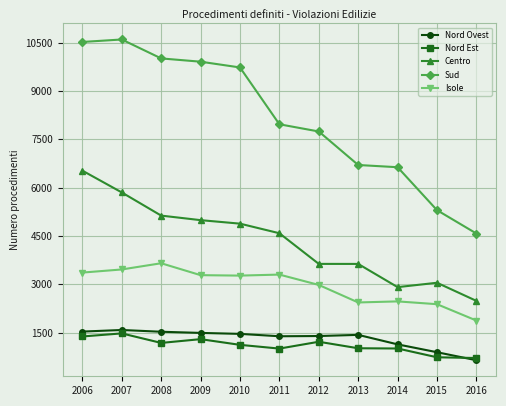

Rank the series by their maximum value, from highest to lowest.

Sud, Centro, Isole, Nord Ovest, Nord Est